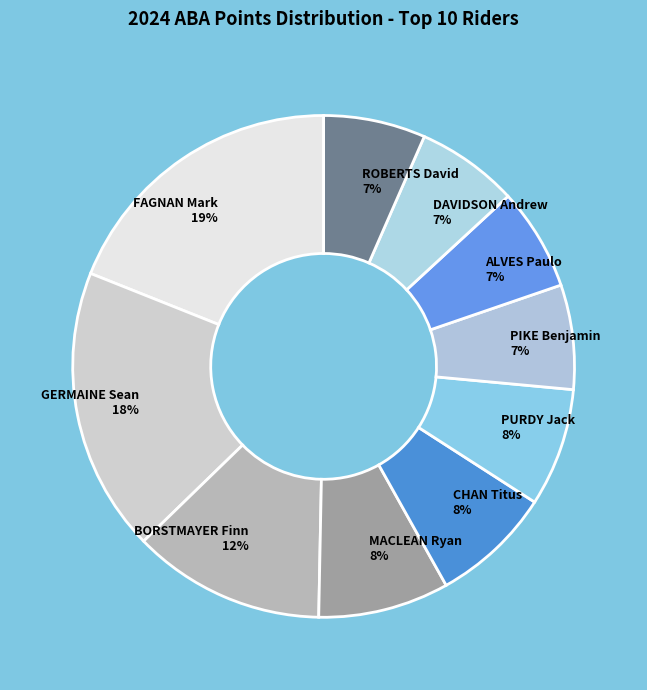

To the nearest percent, what is the average slice percentage?

10%